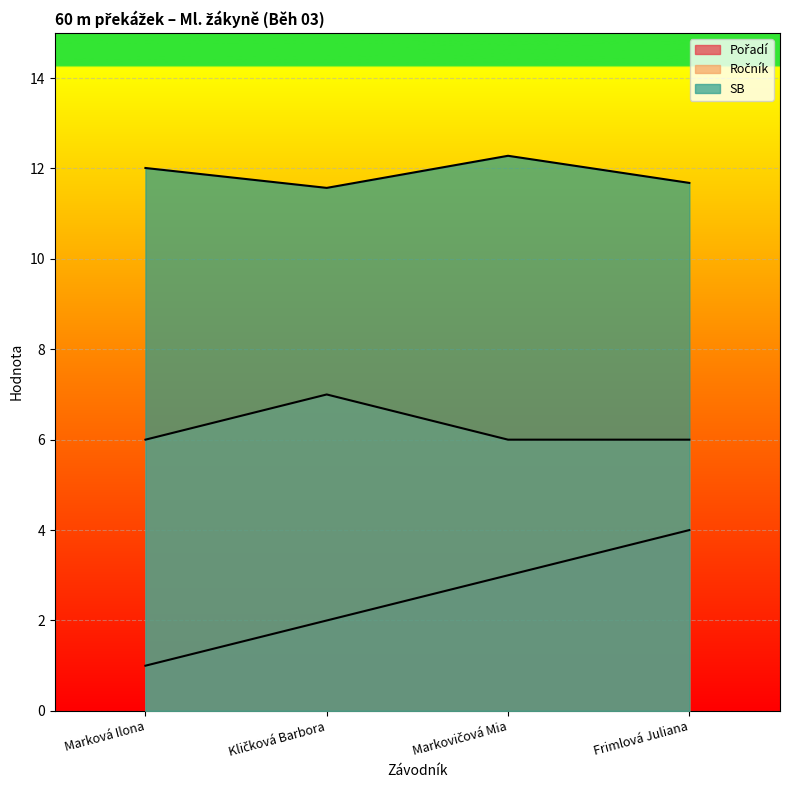

Where is the first local minimum for SB?

Kličková Barbora